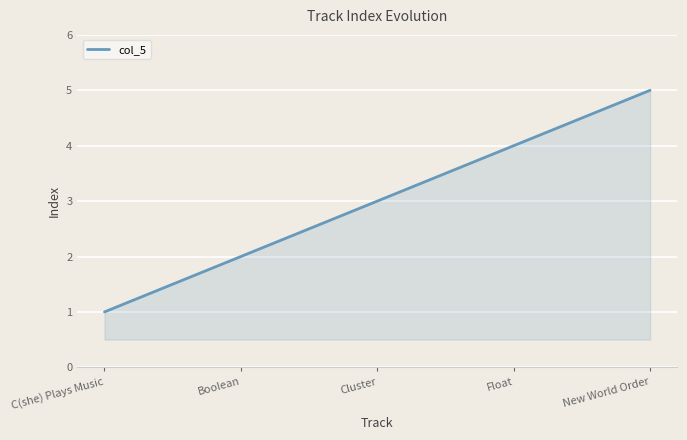

What is the average value?

3